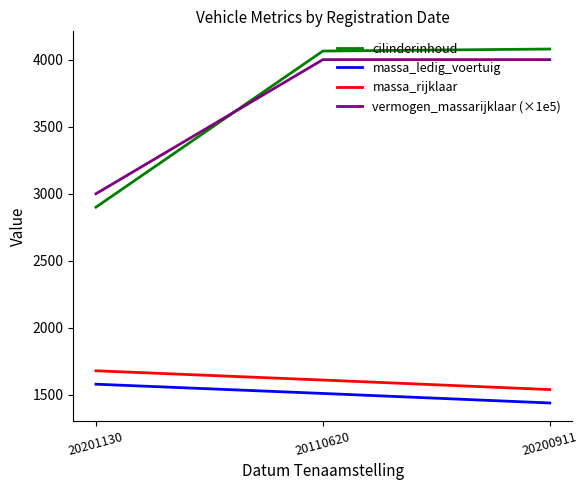

Which category has the lowest value across all series?

20200911